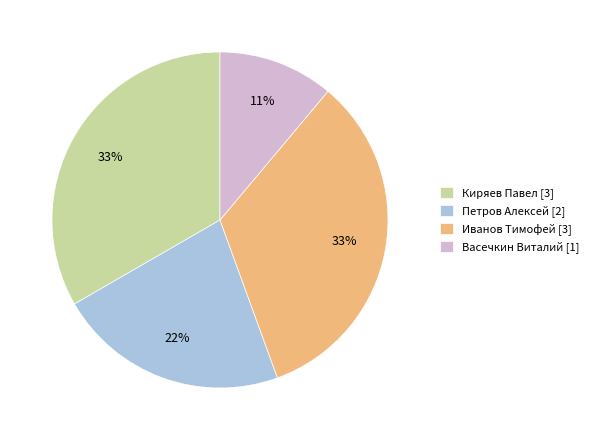

Is the sum of Петров Алексей and Иванов Тимофей greater than half?

Yes